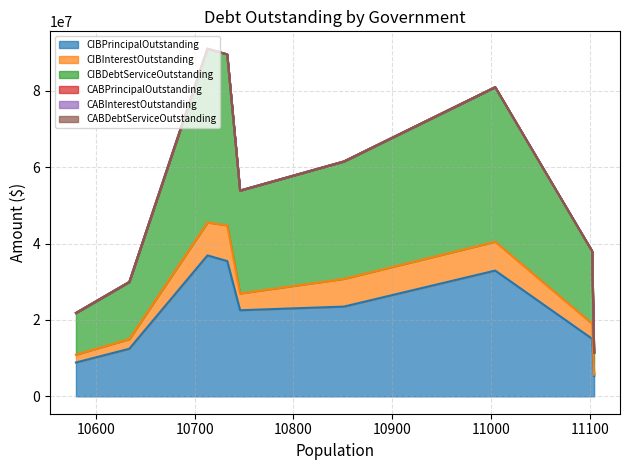

Read the CIBPrincipalOutstanding value at Fairview (a).

23490000.0